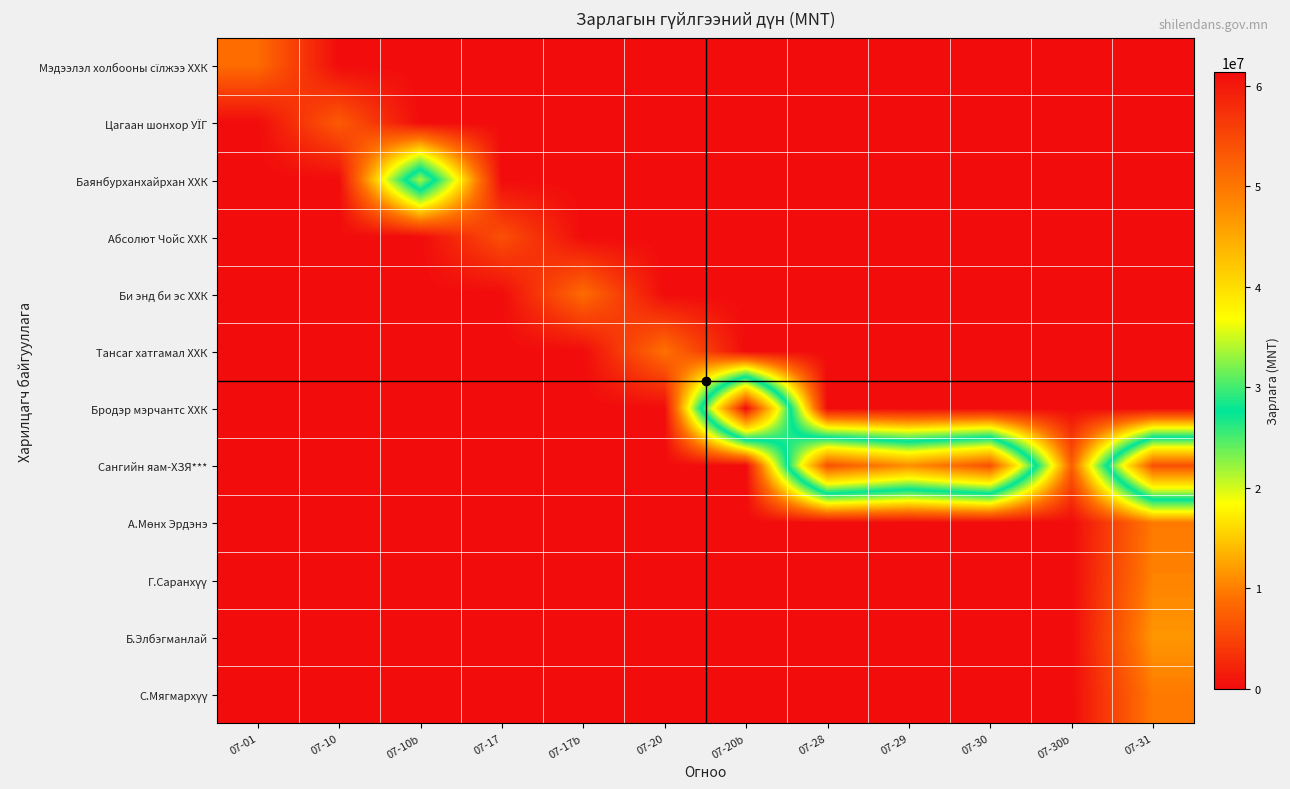

Which series has the largest total across all categories?

Сангийн яам-ХЗЯ***